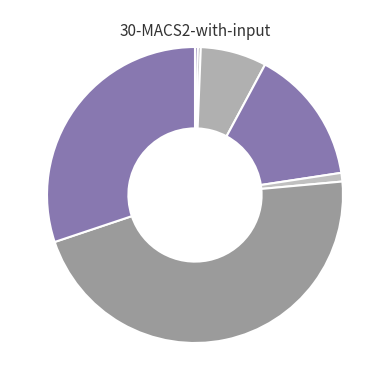

To the nearest percent, what is the difference between the largest and smallest slice percentages?

46%